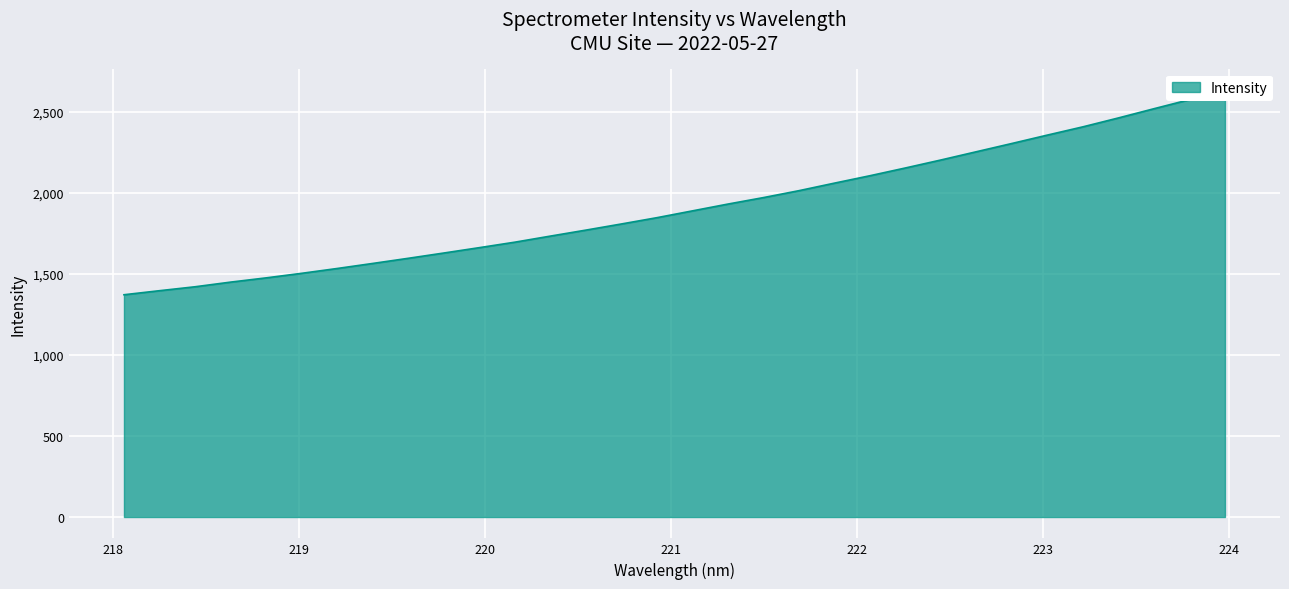

What is the label of the 10th point from the left?

219.7801